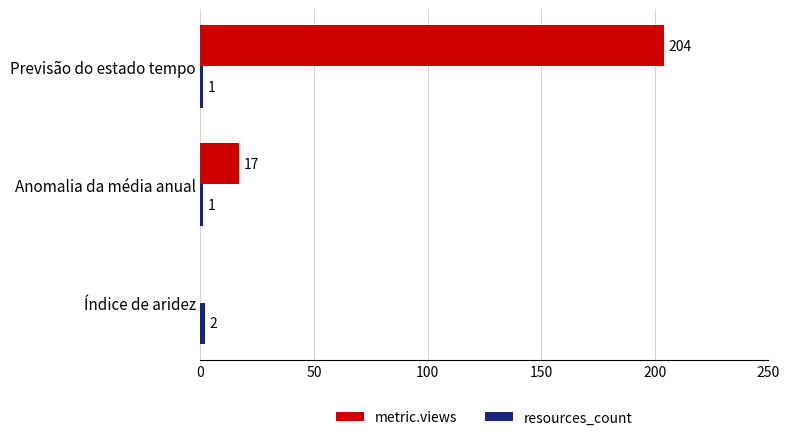

True or false: metric.views has a value of 114 at Previsão do estado tempo.

False